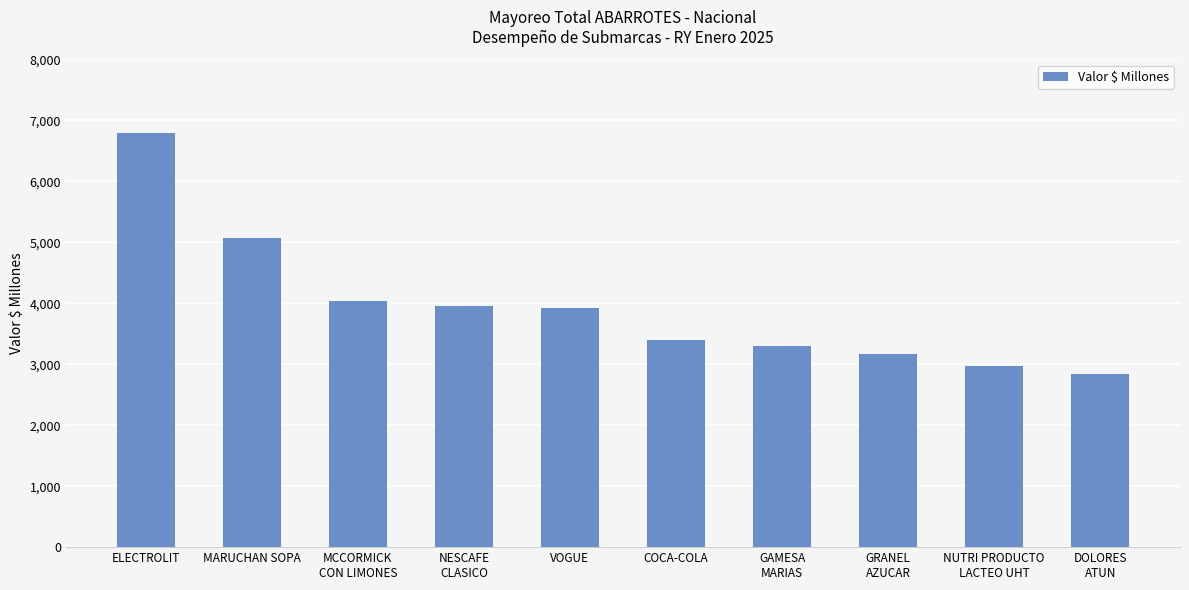

At which category does the chart reach its minimum across all series?

DOLORES
ATUN